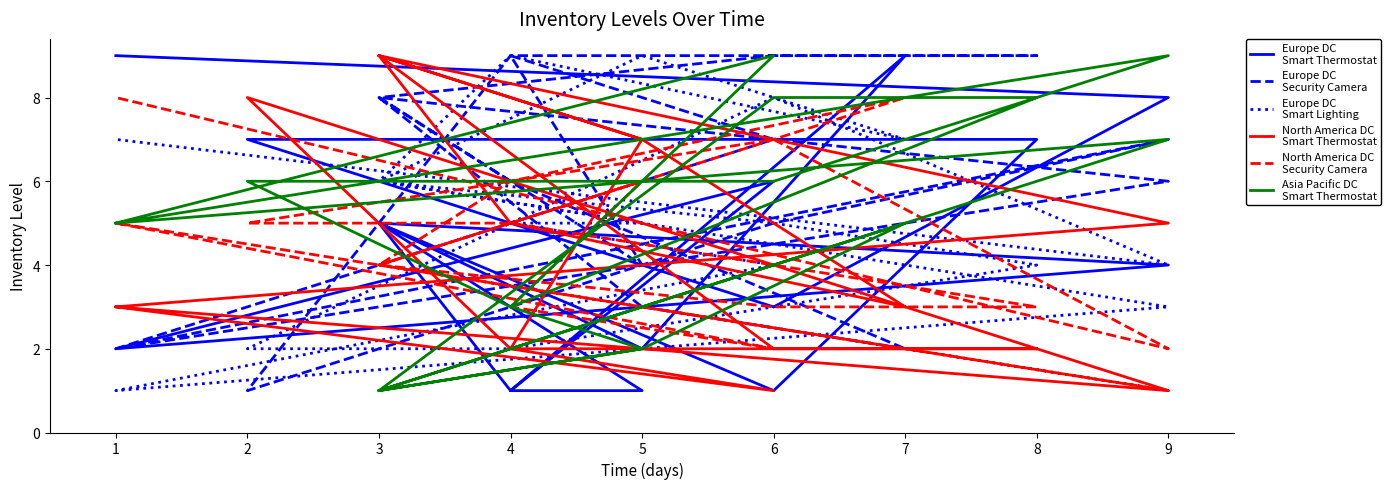

How many data points in Europe DC
Smart Lighting are less than 5?

7